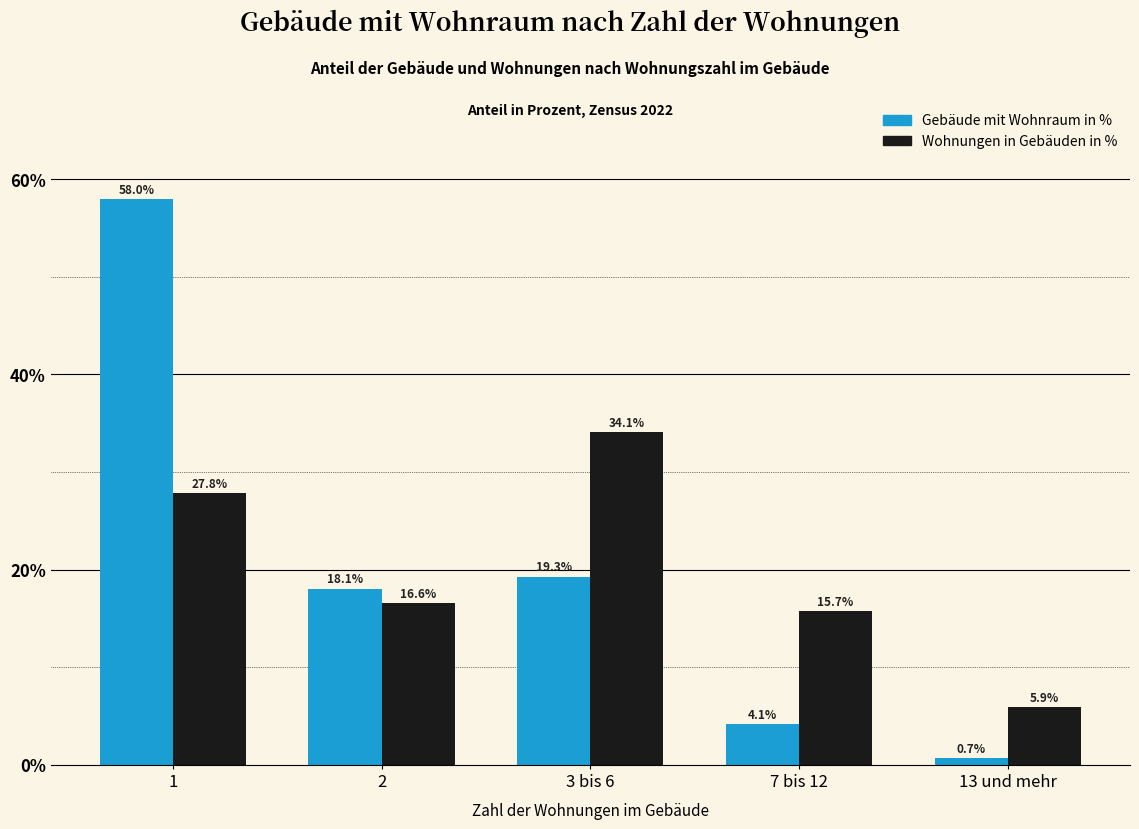

What is the difference between the highest and lowest values at 7 bis 12?

11.6